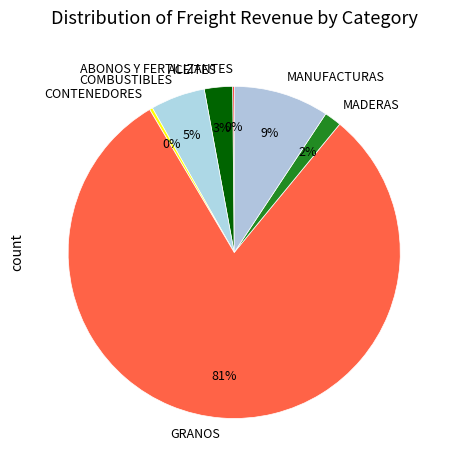

What is the largest slice in the pie chart?

GRANOS